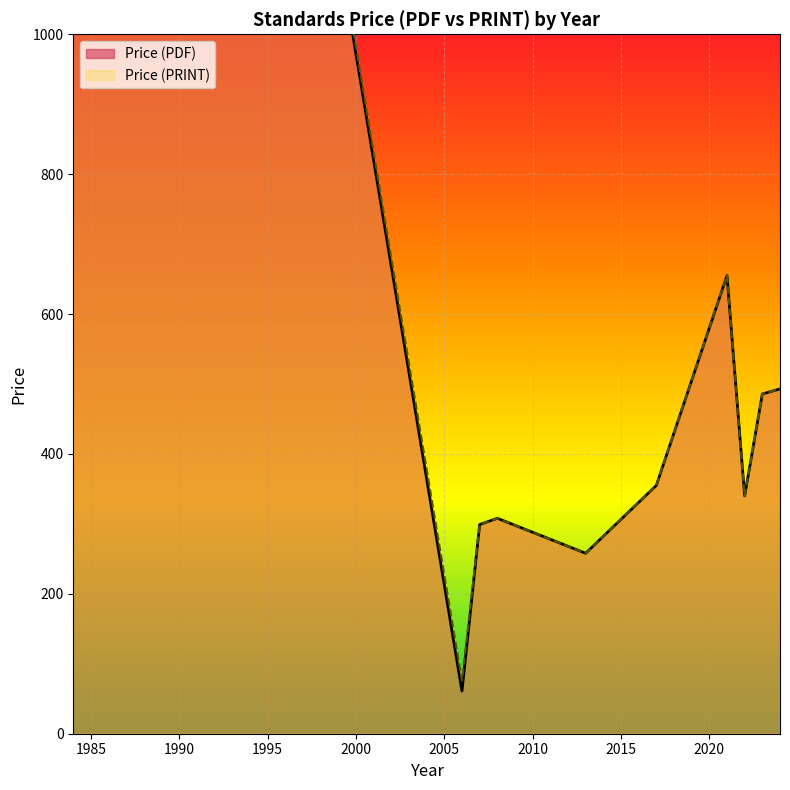

Rank the series at 2006 from highest to lowest value.

Price (PRINT), Price (PDF)